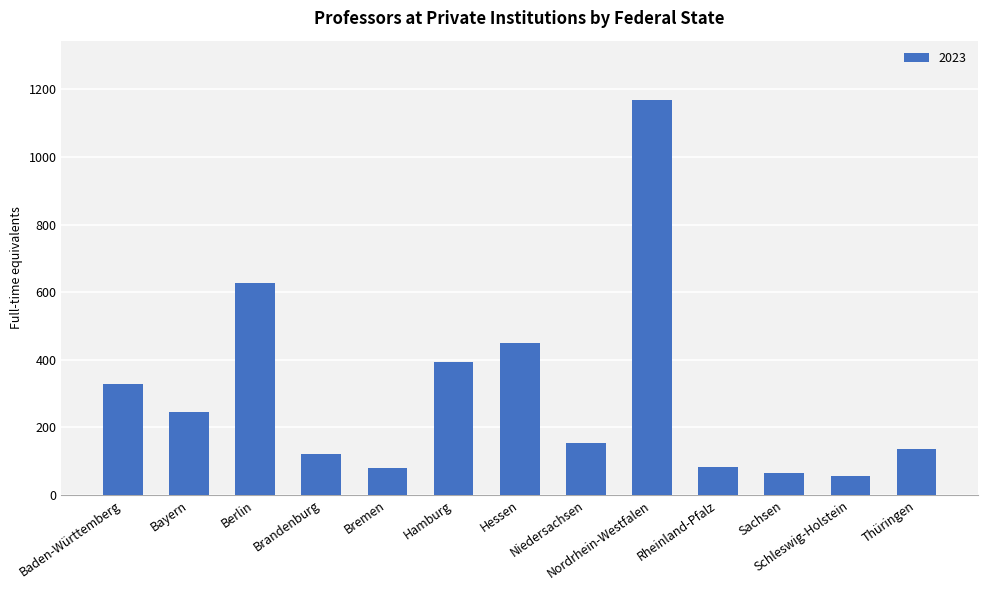

What is the difference between the second highest and second lowest values?

560